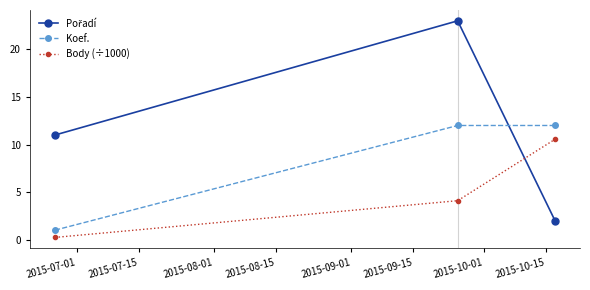

What is the highest value of the Koef. series?

12.0